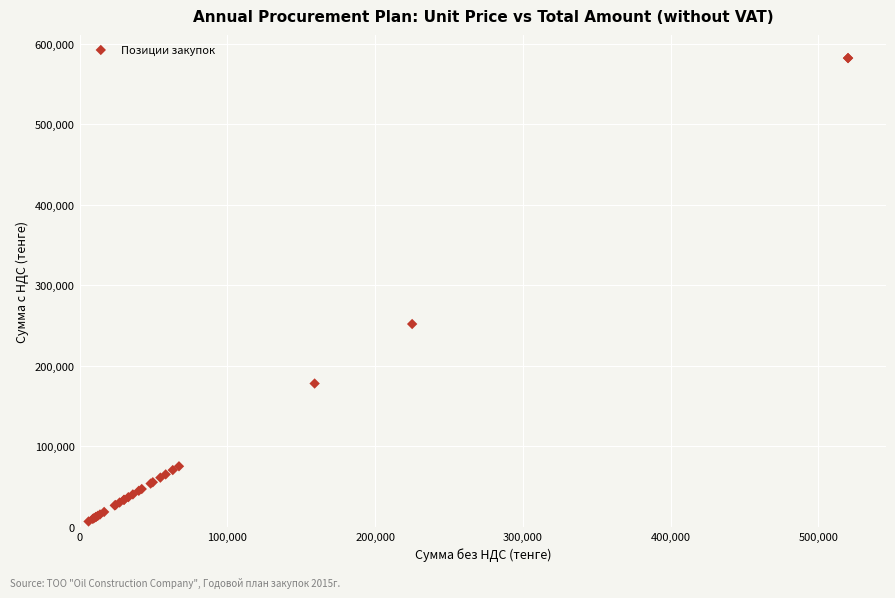

What Y value in the scatter plot is closest to 294560?

252000